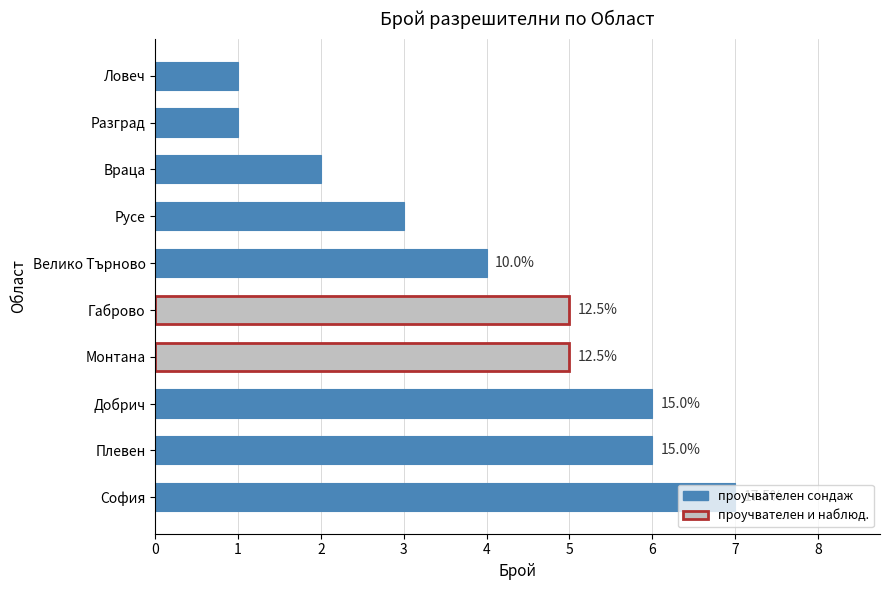

Rank the categories by value from lowest to highest.

Разград, Ловеч, Враца, Русе, Велико Търново, Монтана, Габрово, Плевен, Добрич, София